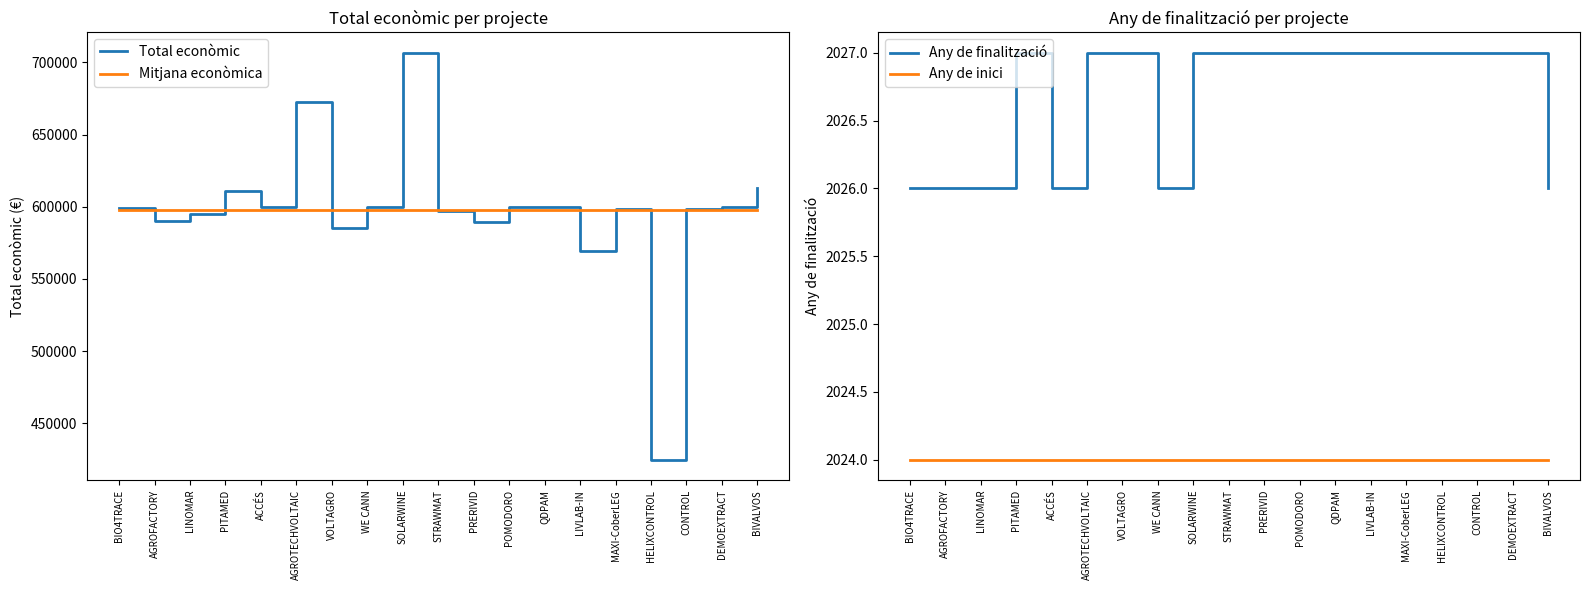

What is the average value of the Total econòmic series?

597434.3